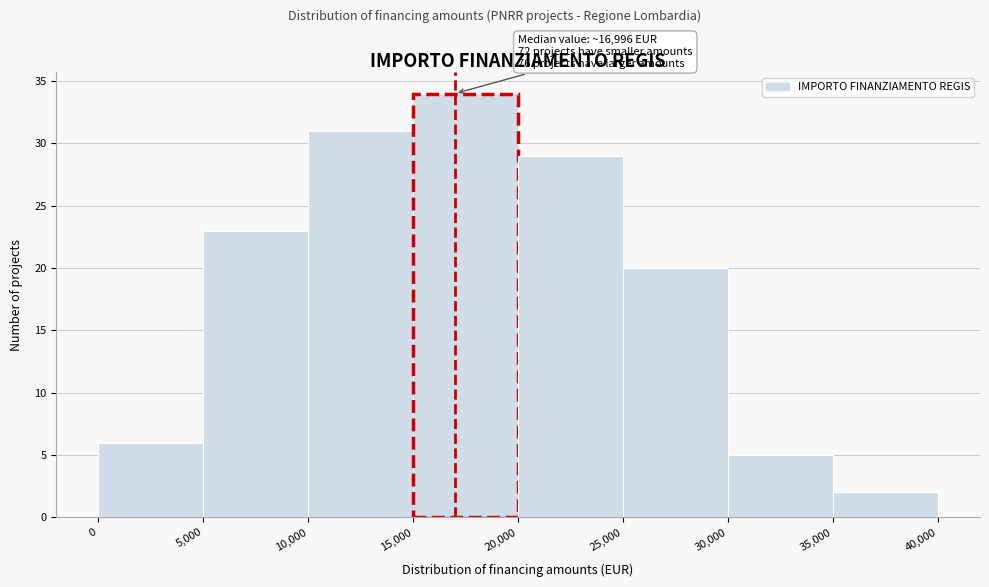

Which range on the x-axis has the tallest bar?

15,000 to 20,000